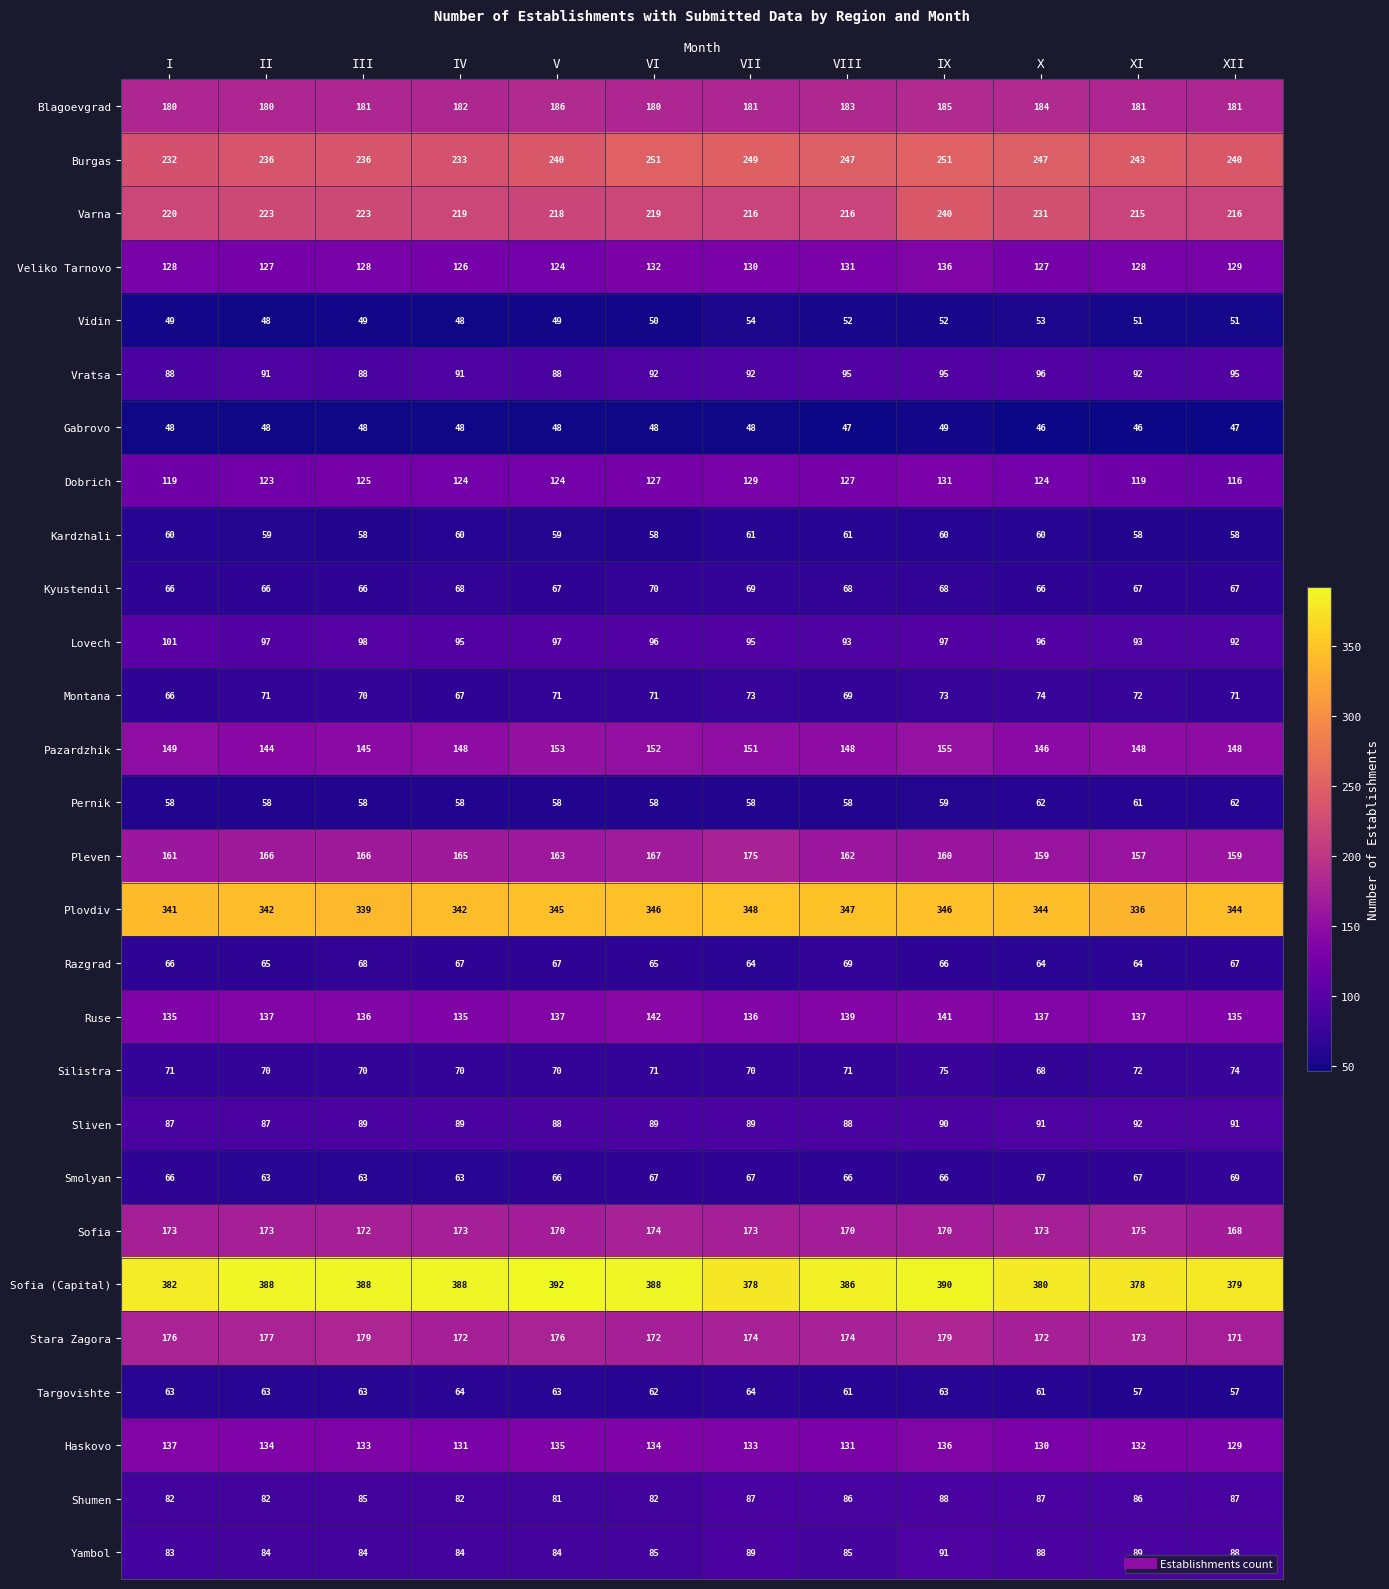

Is the value of Targovishte at IX greater than the value of Kardzhali at I?

Yes